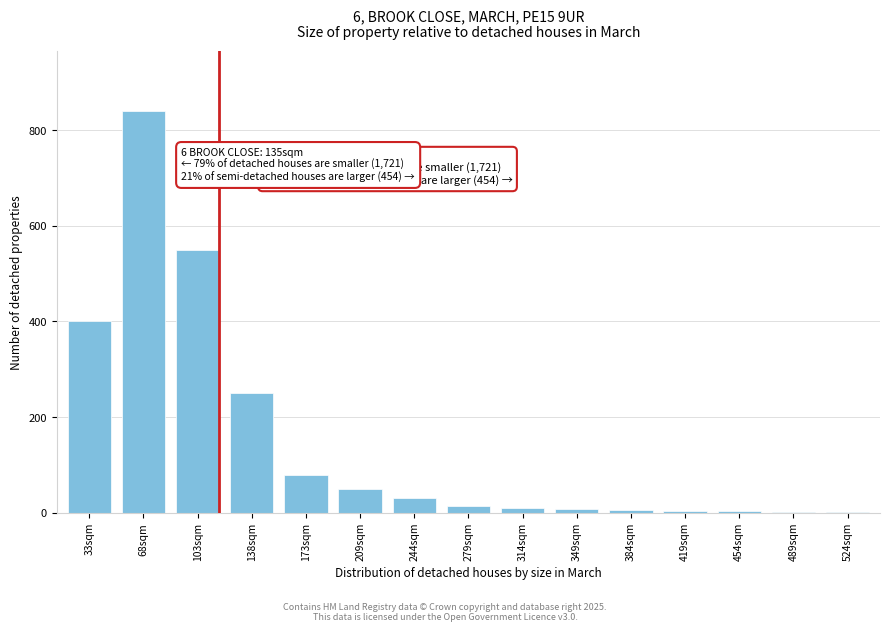

What is the greatest value displayed?

840